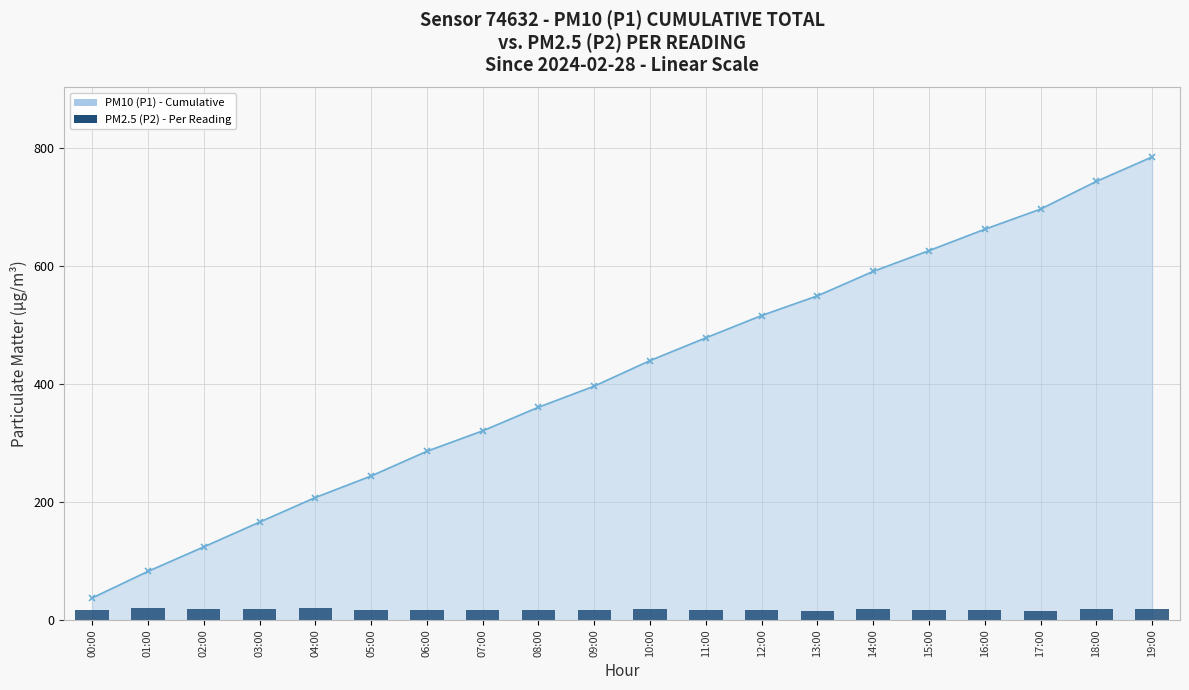

At which category does the chart reach its minimum across all series?

13:00